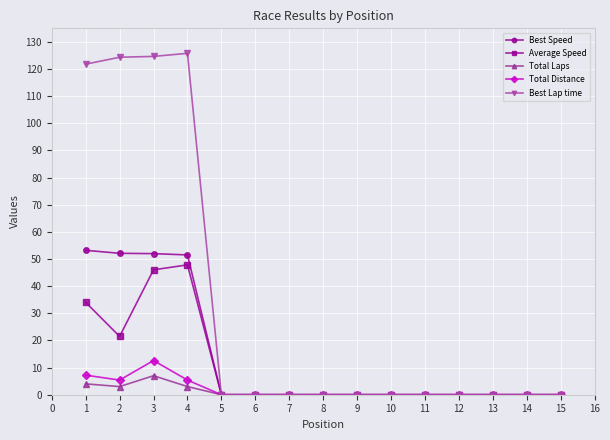

Is it true that Total Distance equals 0.0 at 8?

True